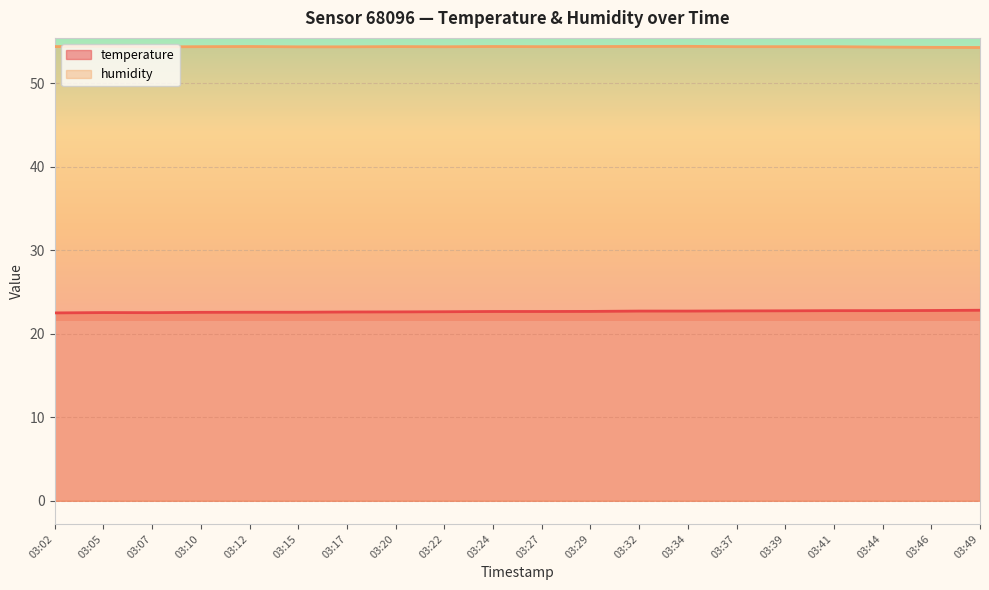

What are all the series names shown in the legend?

temperature, humidity